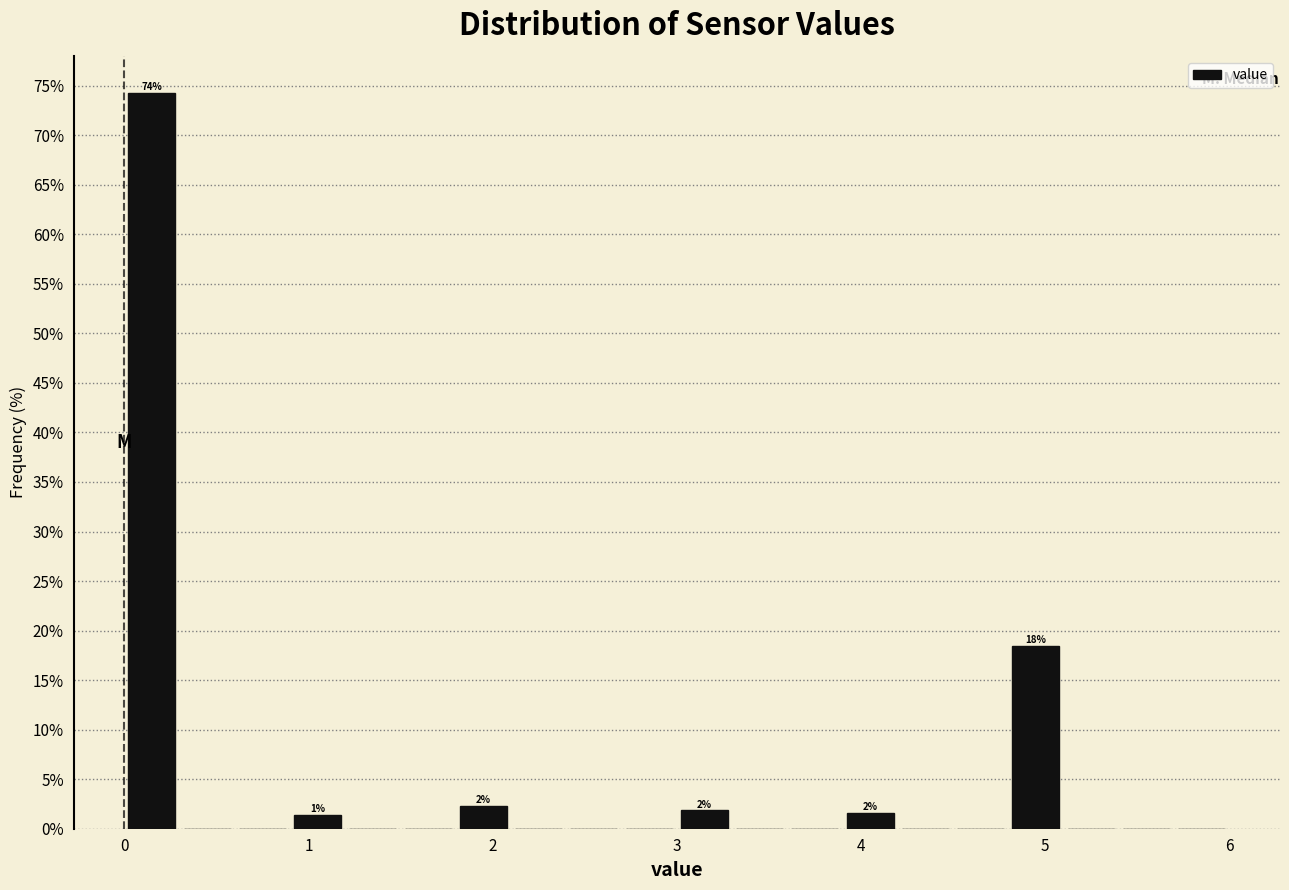

Around what value on the x-axis is the tallest bar? Give the approximate position of its centre, as read against the axis.

0.2